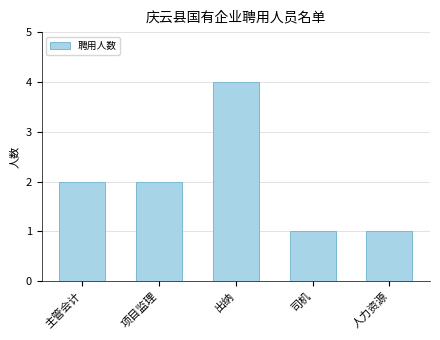

What is the sum of all values?

10